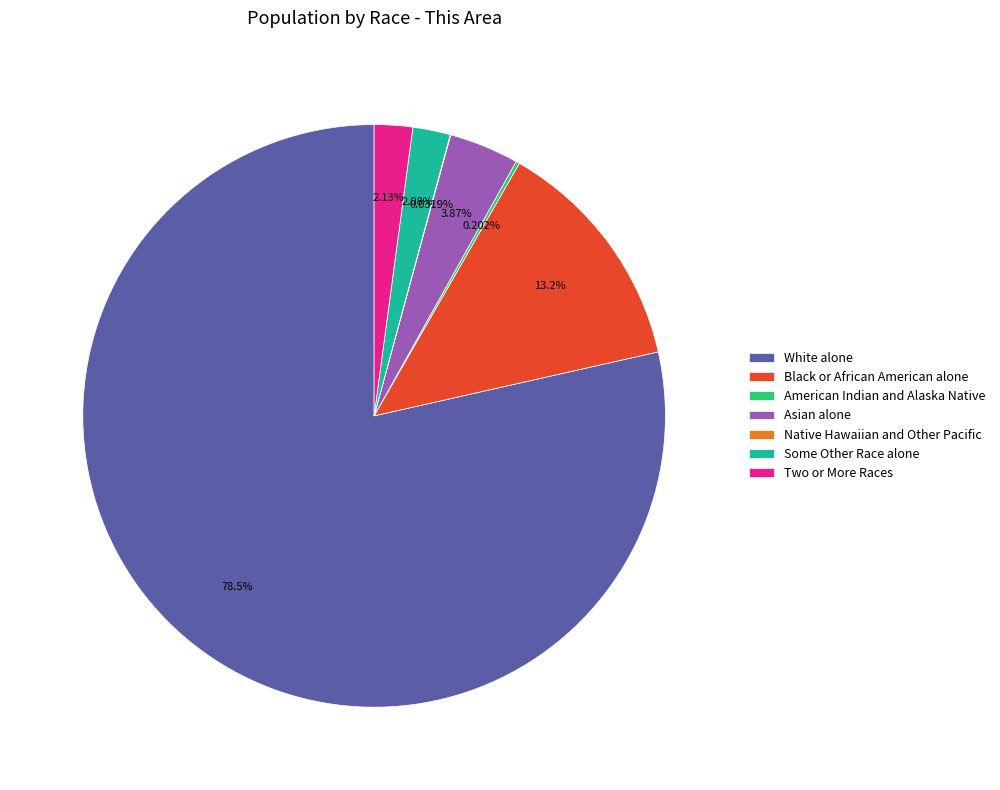

What portion of the pie excludes Asian alone?

96.1%